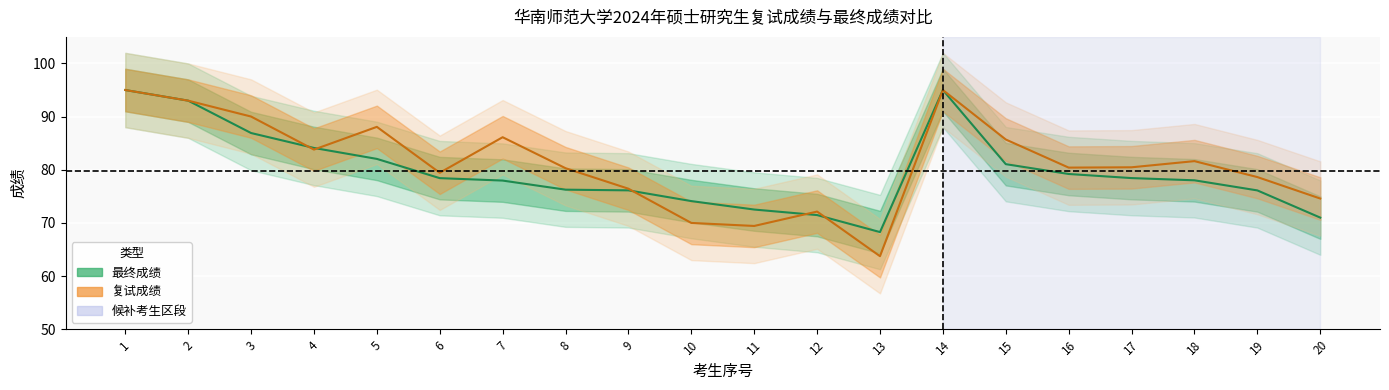

Where is the first local maximum for 复试成绩?

5